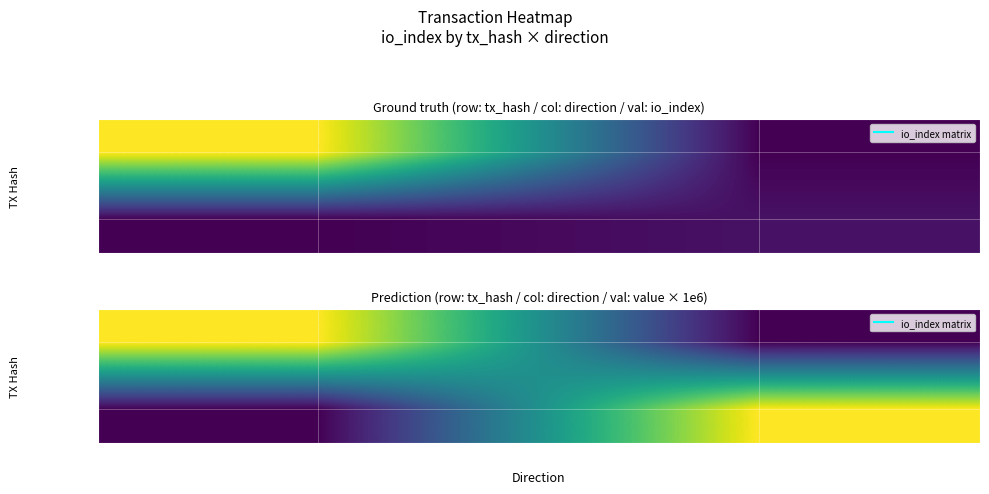

How many distinct data groups are displayed?

2